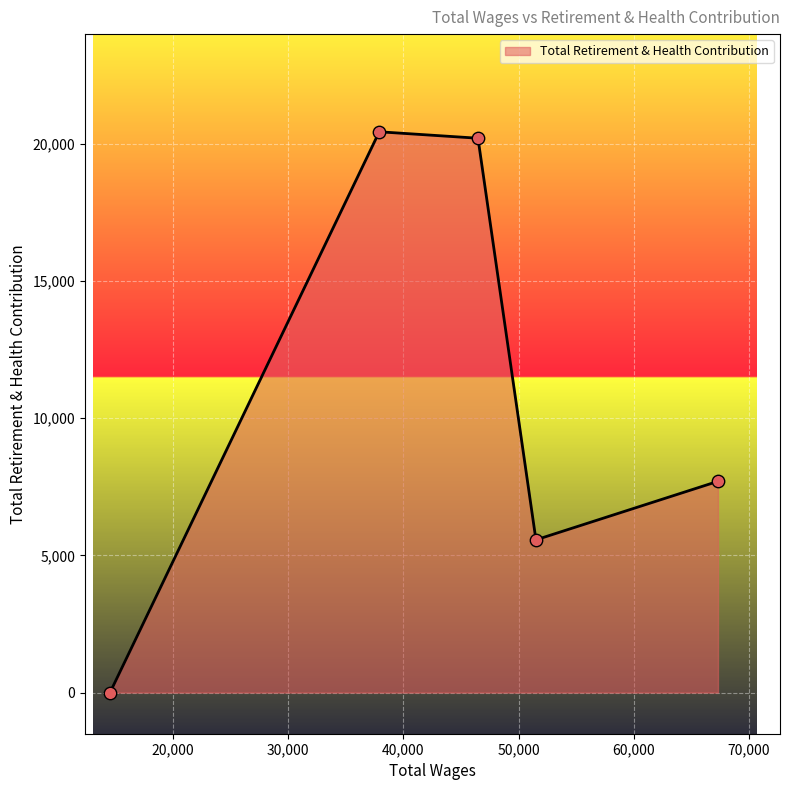

What is the greatest value displayed?

20440